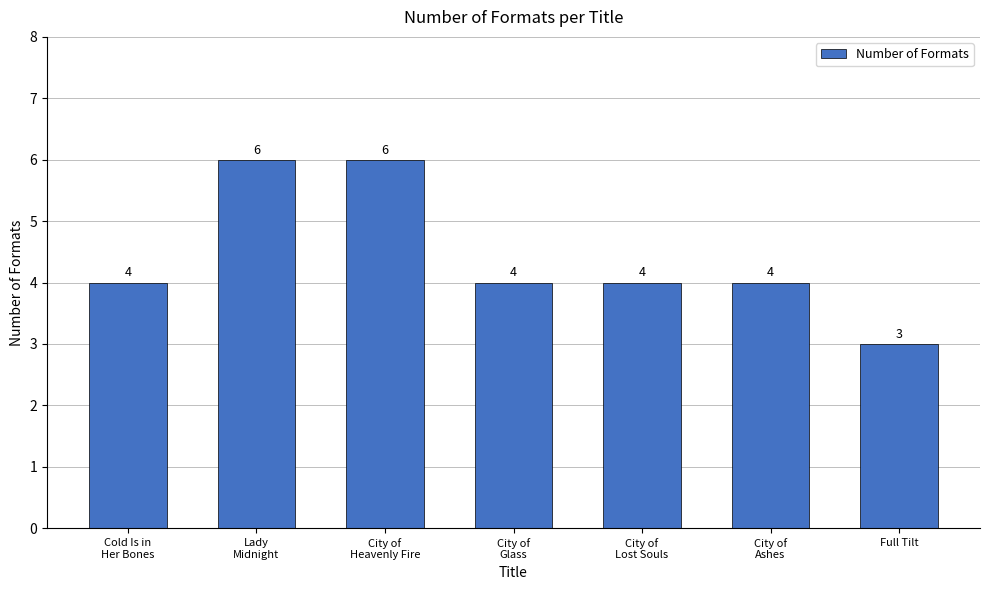

What is the difference between the values at Lady
Midnight and City of
Lost Souls?

2